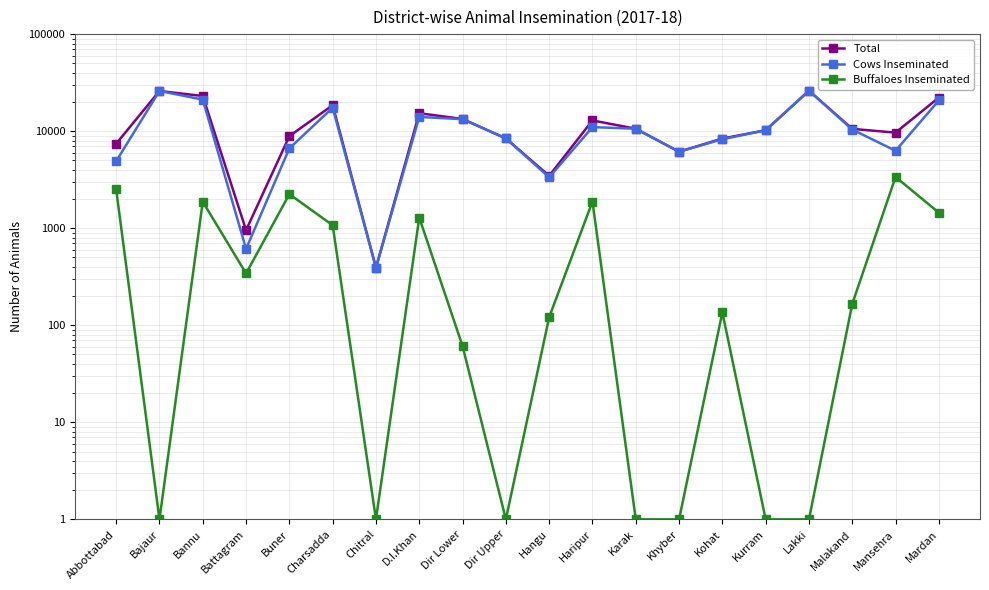

Reading left to right, transcribe all the data shown in this chart.

Total: Abbottabad=7423	Bajaur=25954	Bannu=23015	Battagram=954	Buner=8891	Charsadda=18516	Chitral=392	D.I.Khan=15300	Dir Lower=13356	Dir Upper=8415	Hangu=3464	Haripur=12894	Karak=10593	Khyber=6143	Kohat=8393	Kurram=10216	Lakki=26121	Malakand=10557	Mansehra=9659	Mardan=22206
Cows Inseminated: Abbottabad=4905	Bajaur=25954	Bannu=21141	Battagram=612	Buner=6648	Charsadda=17443	Chitral=392	D.I.Khan=14015	Dir Lower=13295	Dir Upper=8415	Hangu=3343	Haripur=11011	Karak=10593	Khyber=6143	Kohat=8257	Kurram=10216	Lakki=26121	Malakand=10391	Mansehra=6282	Mardan=20761
Buffaloes Inseminated: Abbottabad=2518	Bajaur=1	Bannu=1874	Battagram=342	Buner=2243	Charsadda=1073	Chitral=1	D.I.Khan=1285	Dir Lower=61	Dir Upper=1	Hangu=121	Haripur=1883	Karak=1	Khyber=1	Kohat=136	Kurram=1	Lakki=1	Malakand=166	Mansehra=3377	Mardan=1445